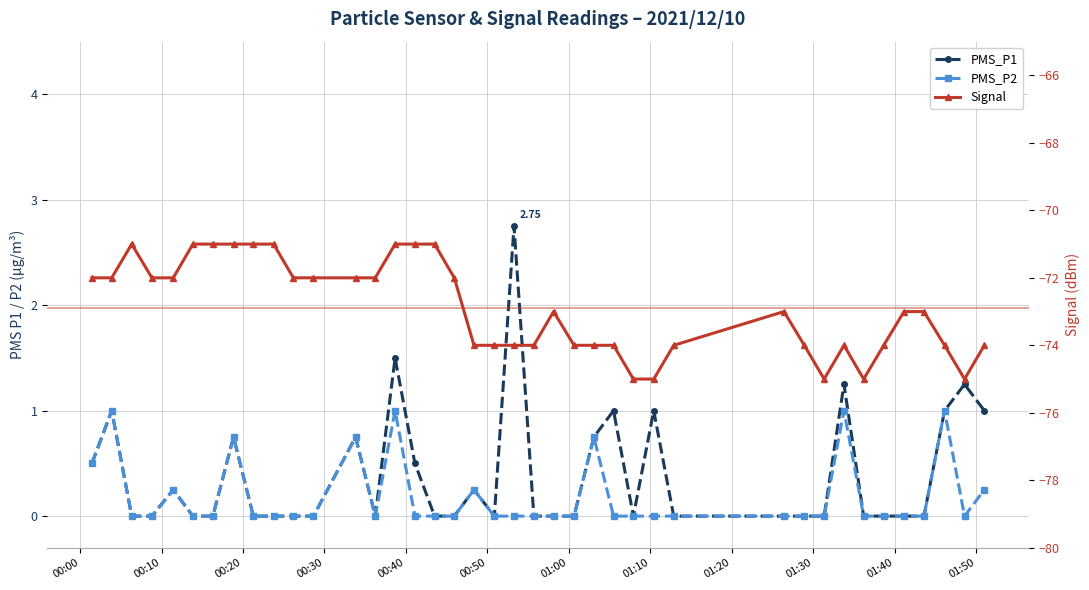

Is this an area chart (filled region under the line)?

No